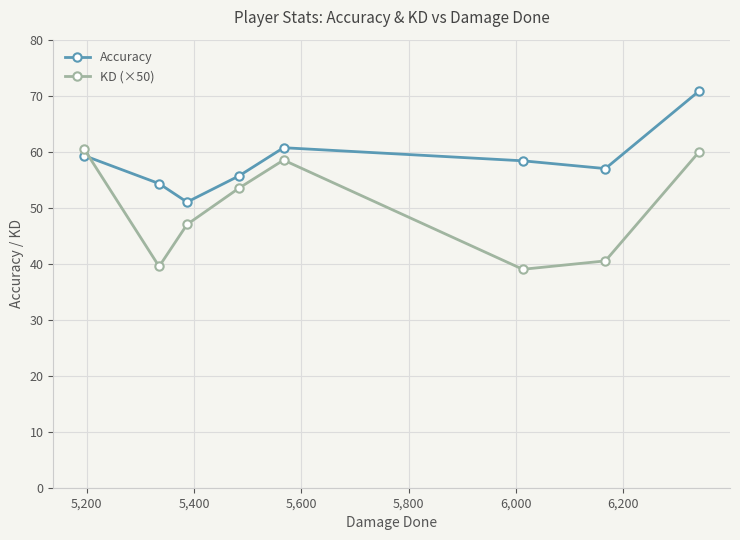

Which series has the largest total across all categories?

Accuracy